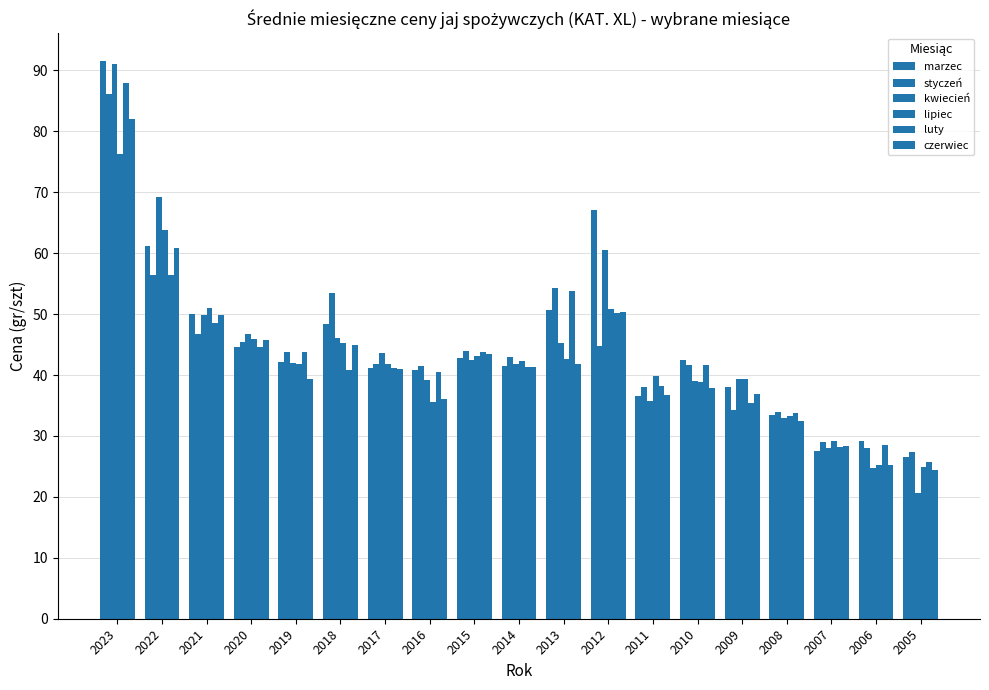

How many distinct data groups are displayed?

6